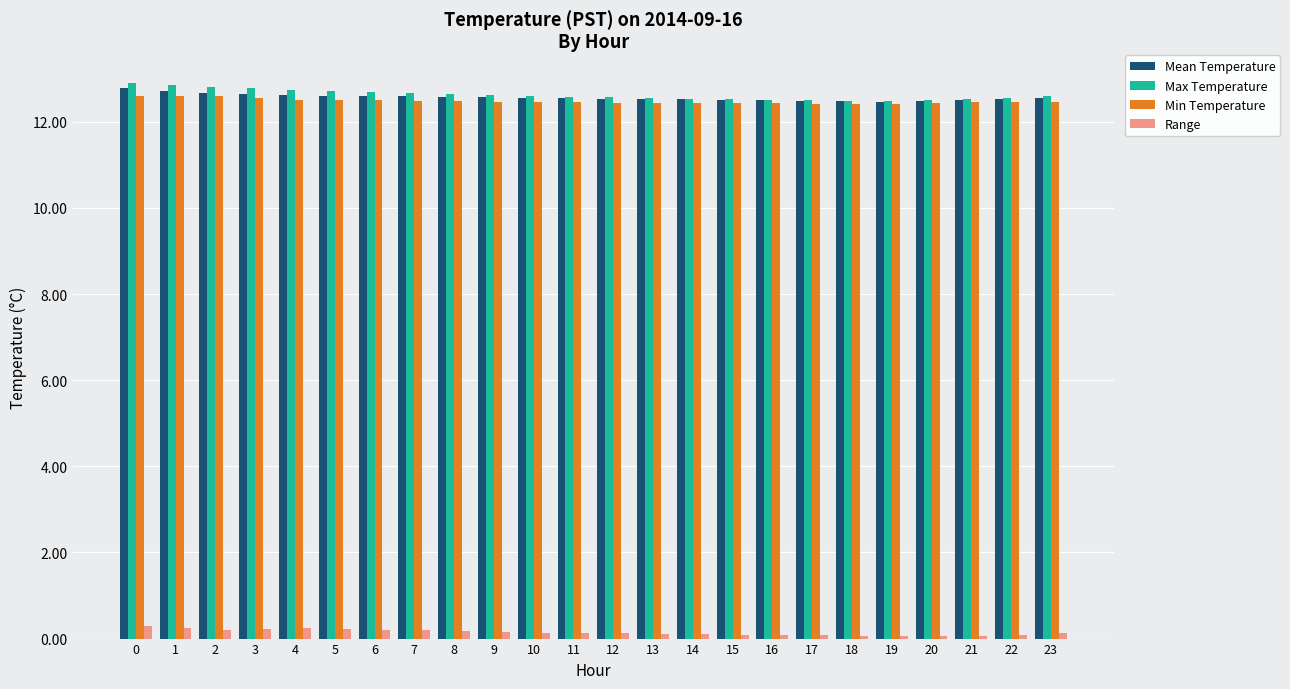

What is the maximum value shown in the chart?

12.9